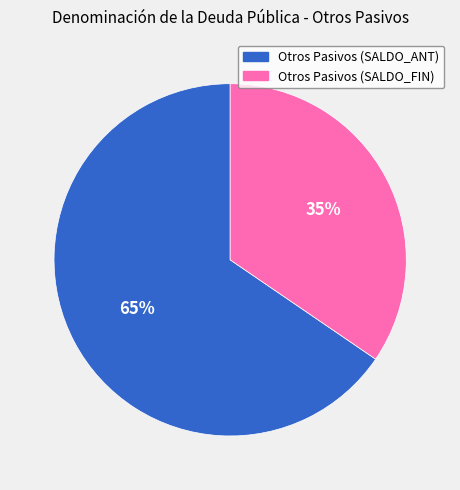

Is there a majority slice in this chart?

Yes